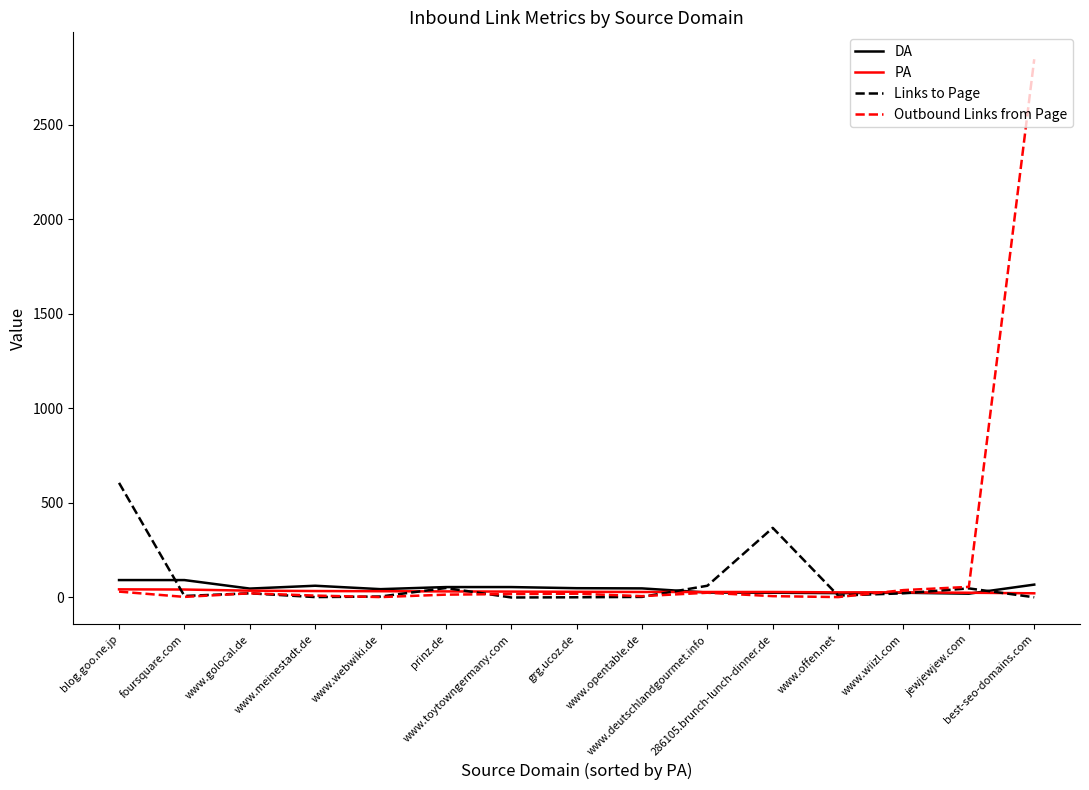

Which series has the largest range (max minus min)?

Outbound Links from Page